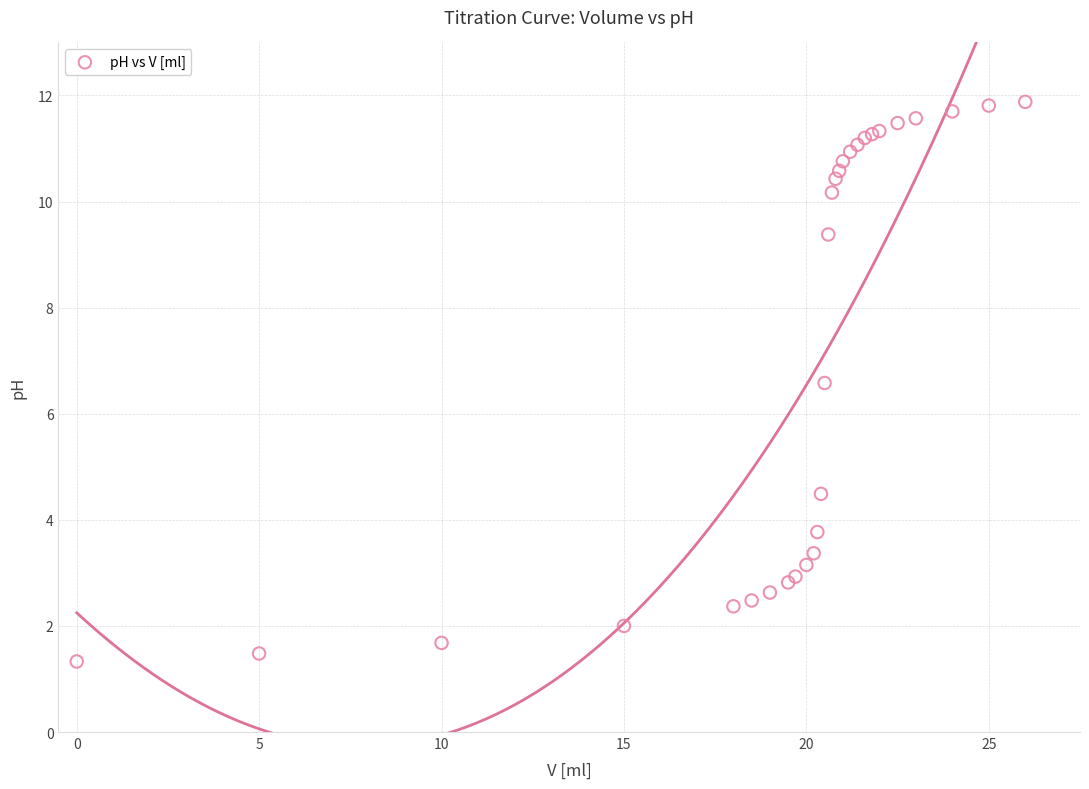

What Y value in the scatter plot is closest to 6?

6.6